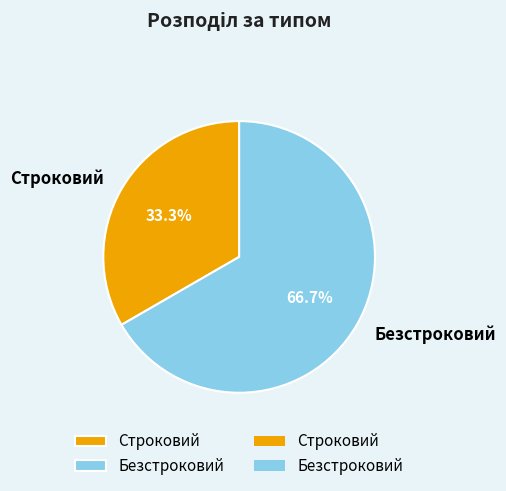

What is the majority slice?

Безстроковий